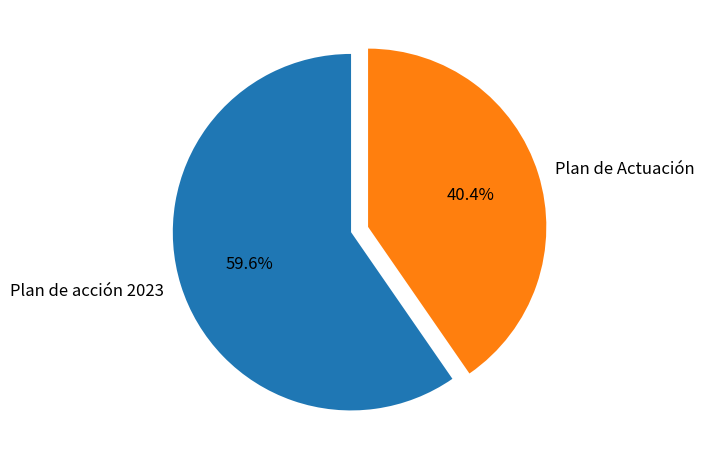

How much of the chart is everything except Plan de Actuación?

59.6%